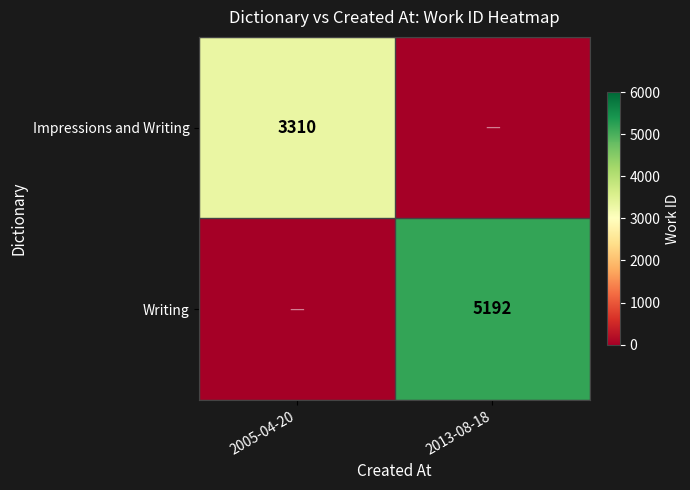

Is the value of Writing at 2013-08-18 greater than the value of Impressions and Writing at 2005-04-20?

Yes